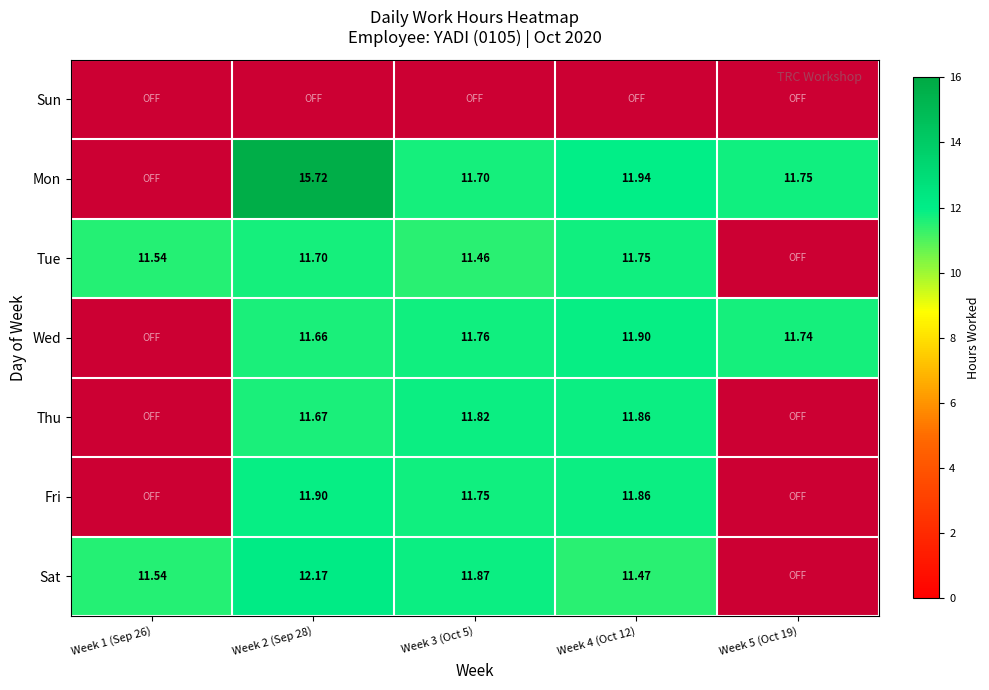

Is it true that Sat equals 7.2 at Week 2 (Sep 28)?

False